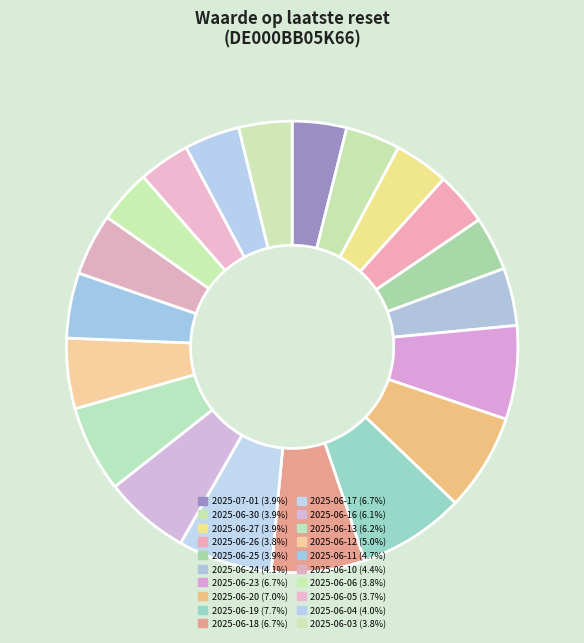

Count the number of slices in the pie.

20